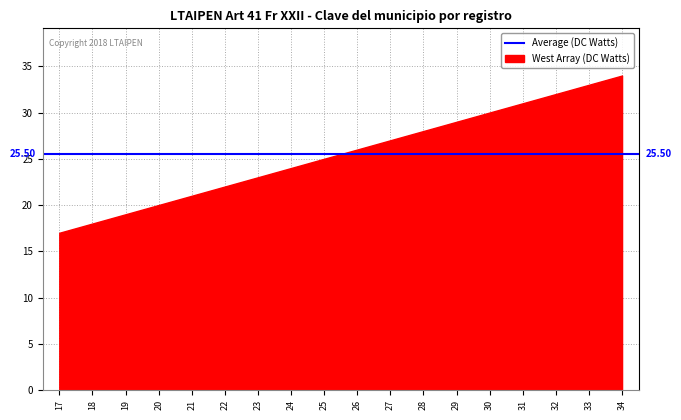

How many categories are shown in the chart?

18